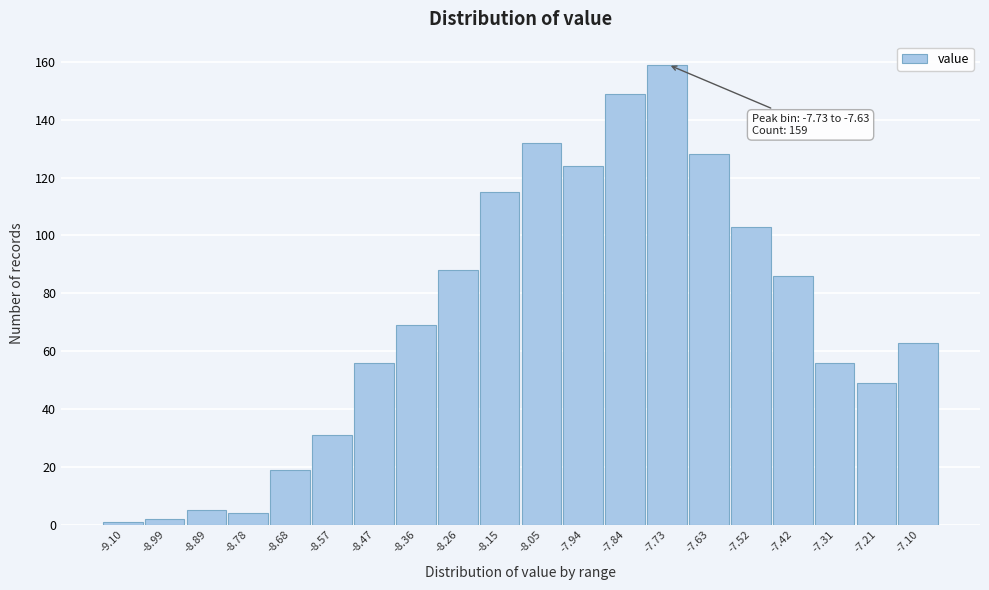

Reading right to left, list all the values displayed in this chart.

-7.10=63	-7.21=49	-7.31=56	-7.42=86	-7.52=103	-7.63=128	-7.73=159	-7.84=149	-7.94=124	-8.05=132	-8.15=115	-8.26=88	-8.36=69	-8.47=56	-8.57=31	-8.68=19	-8.78=4	-8.89=5	-8.99=2	-9.10=1